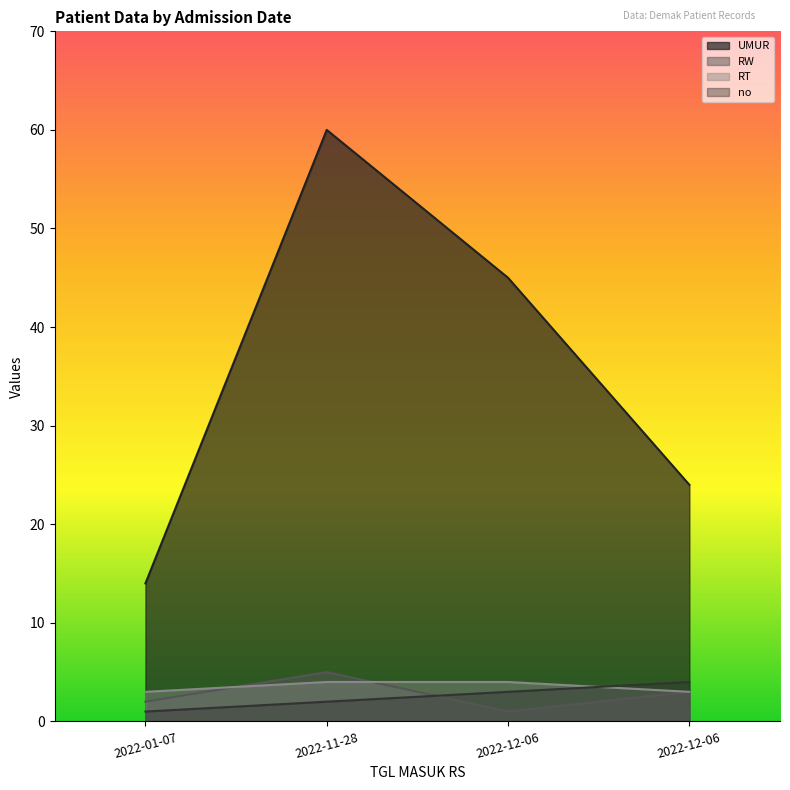

What is the label of the 3rd point from the right?

2022-11-28